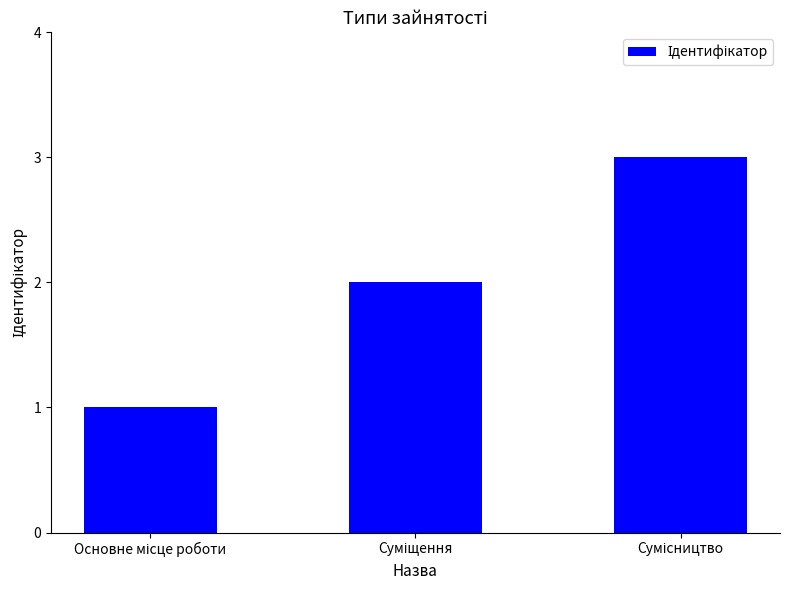

What is the sum of all values?

6